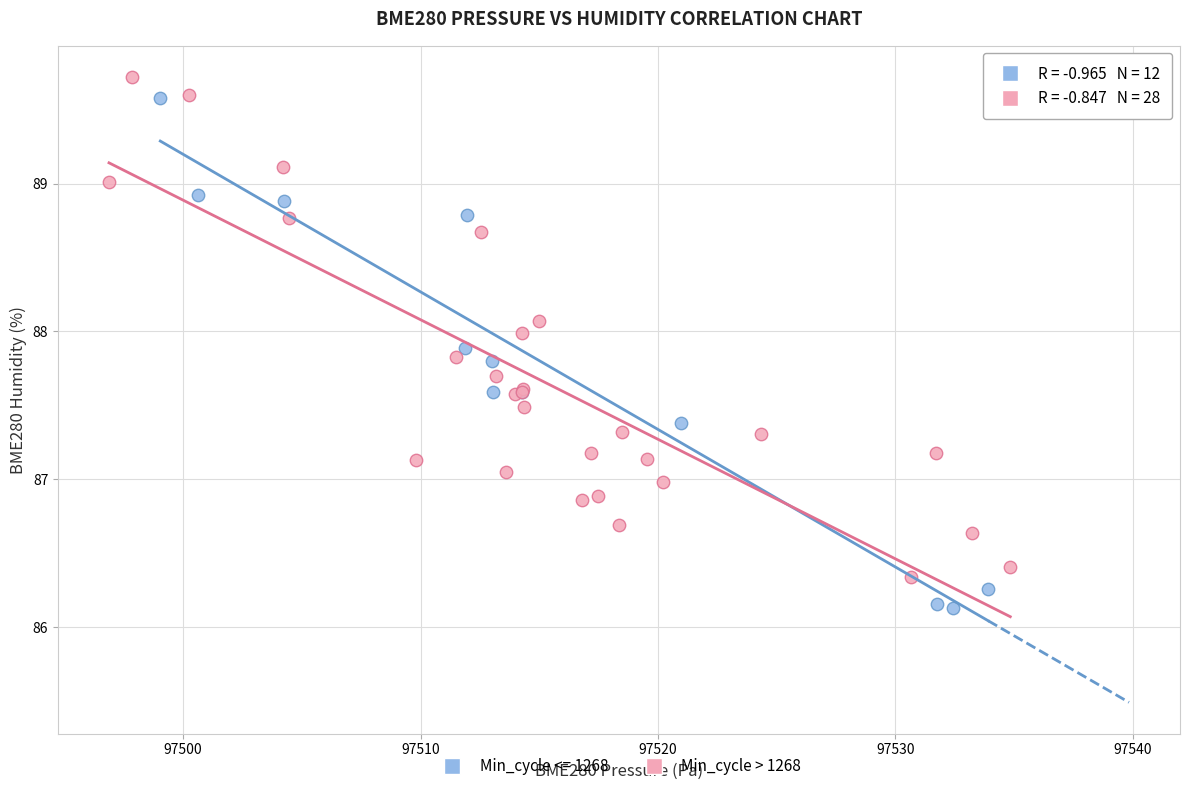

Which series contains the lowest Y value?

Min_cycle <= 1268